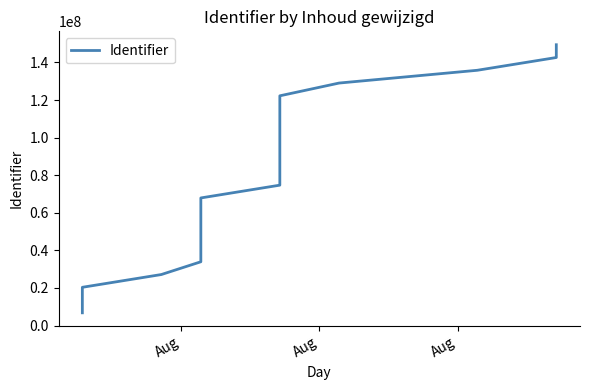

Does the chart have visible grid lines?

No